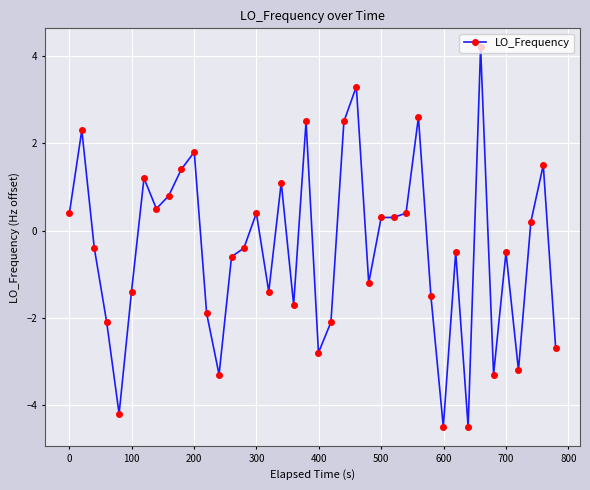

What is the sum of all values?

-16.5